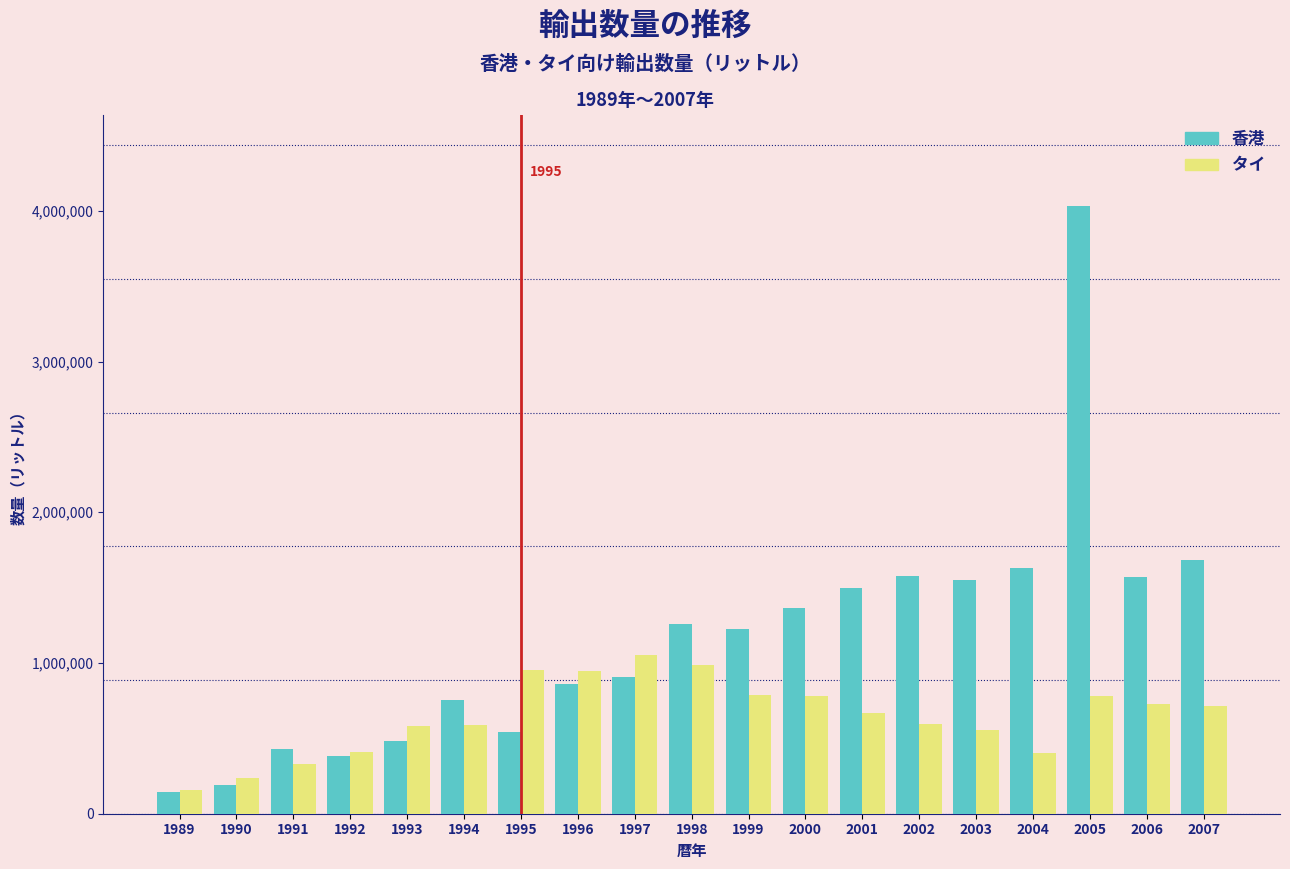

The value of タイ at 1993 is 165781. True or false?

False